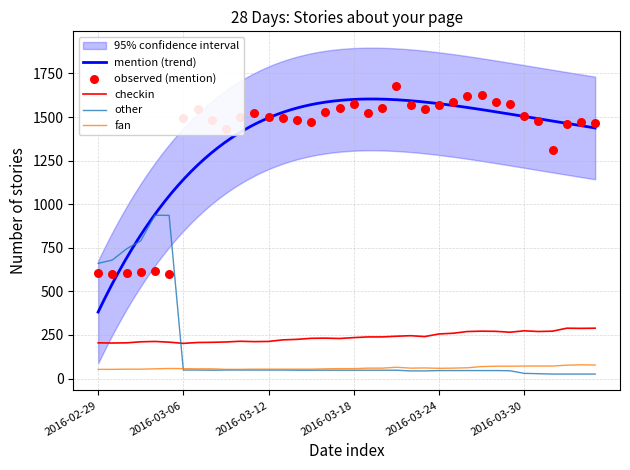

Is the value of fan at 2016-03-26 greater than the value of checkin at 2016-03-30?

No